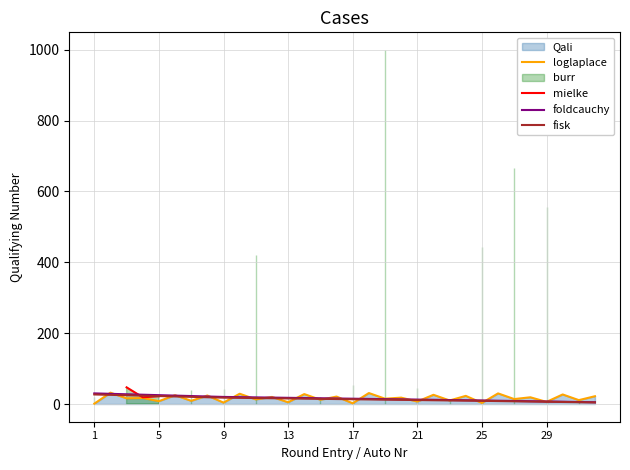

Between 31 and 29, which is larger?

29